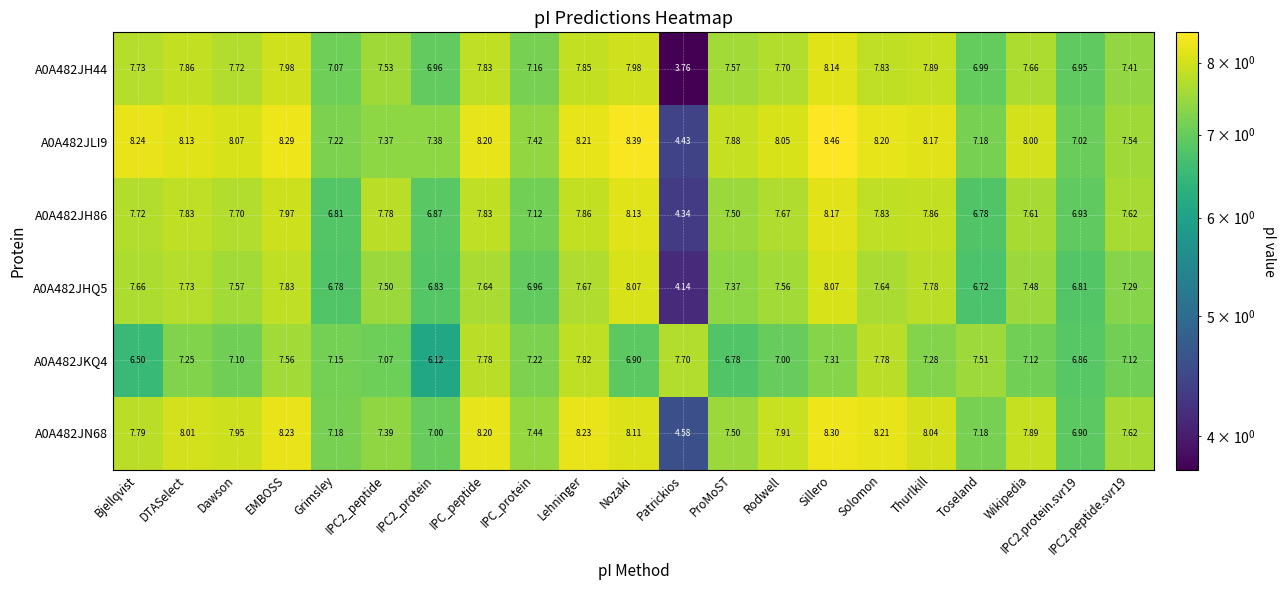

Is the value of A0A482JHQ5 at Lehninger greater than the value of A0A482JH86 at IPC2_peptide?

No